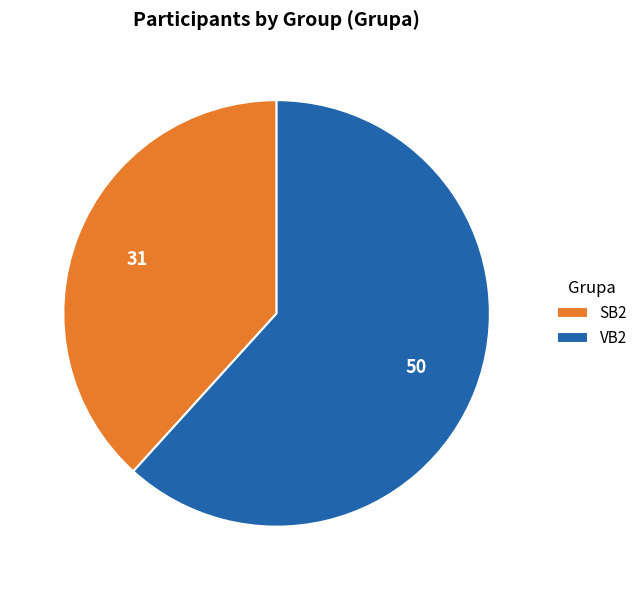

Count the number of slices in the pie.

2